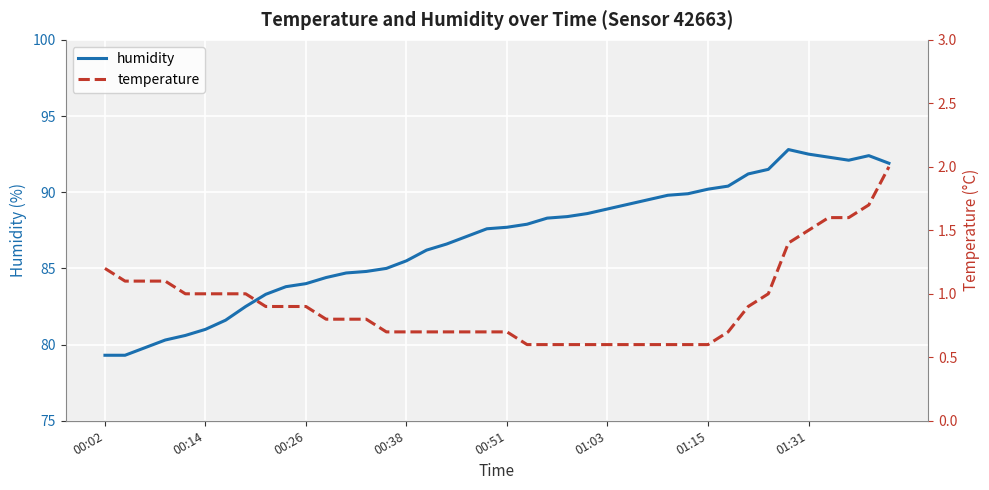

The value of temperature at 8 is 0.9. True or false?

True